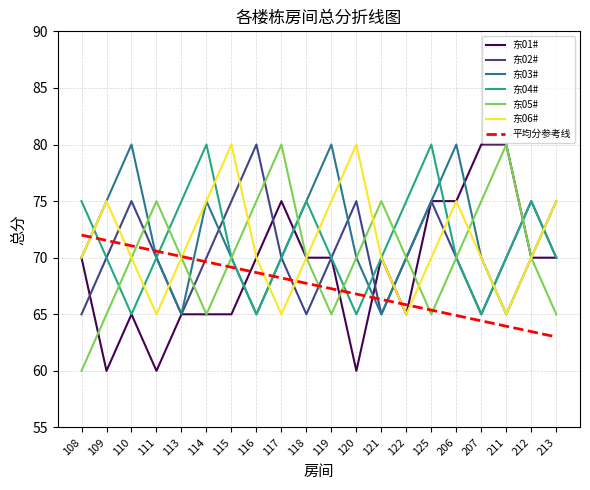

The 东05# series shows 110.4 at 206. True or false?

False